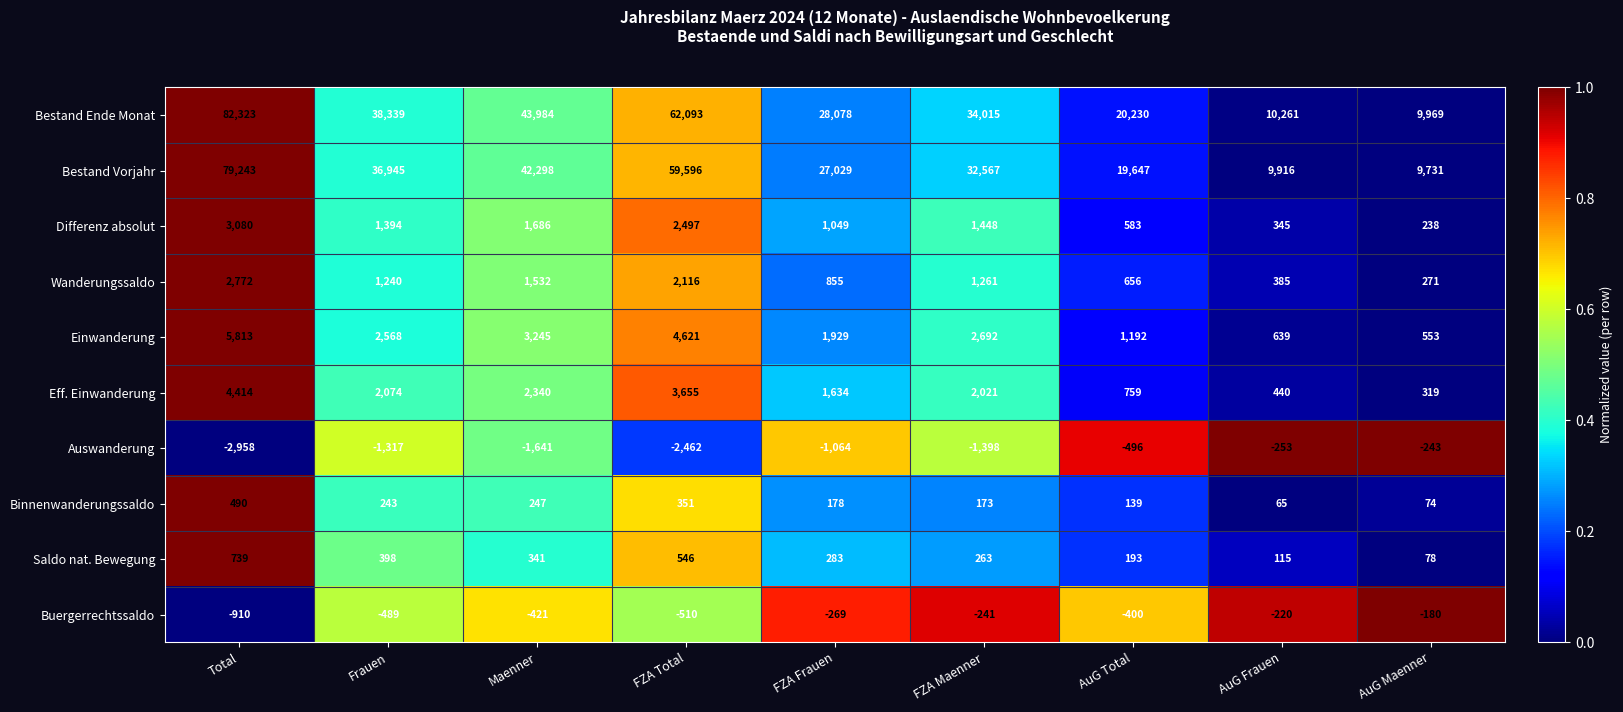

Which series has the widest spread of values?

Bestand Ende Monat